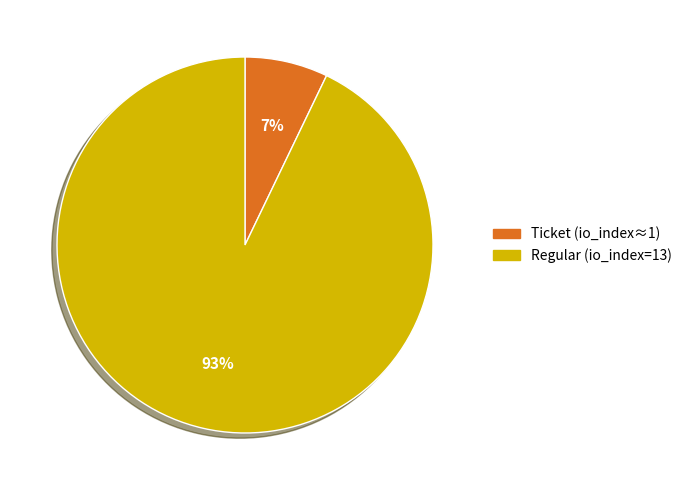

Count the number of slices in the pie.

2